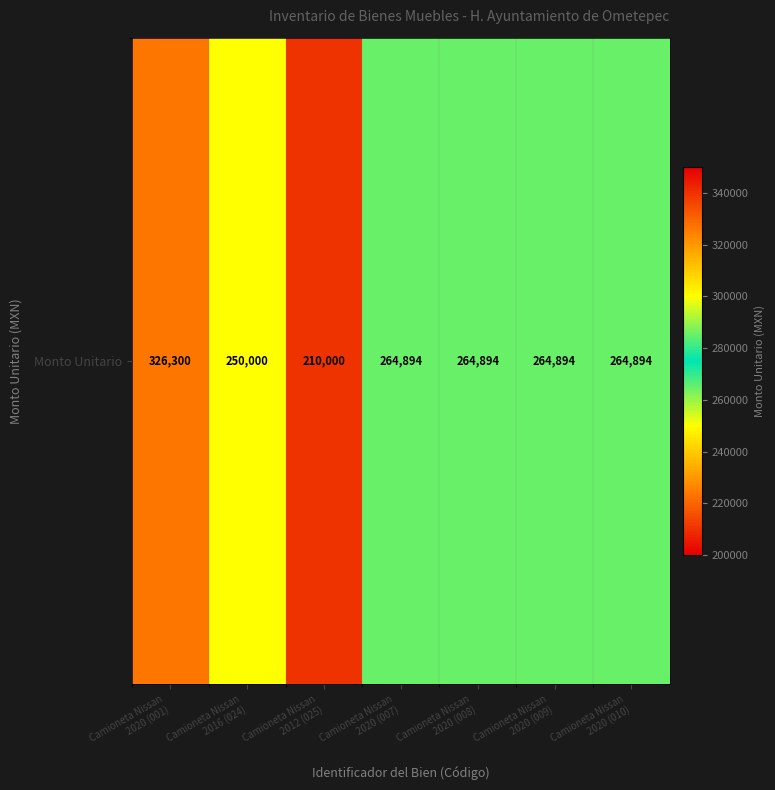

Which has a higher value, Camioneta Nissan
2020 (009) or Camioneta Nissan
2020 (001)?

Camioneta Nissan
2020 (001)